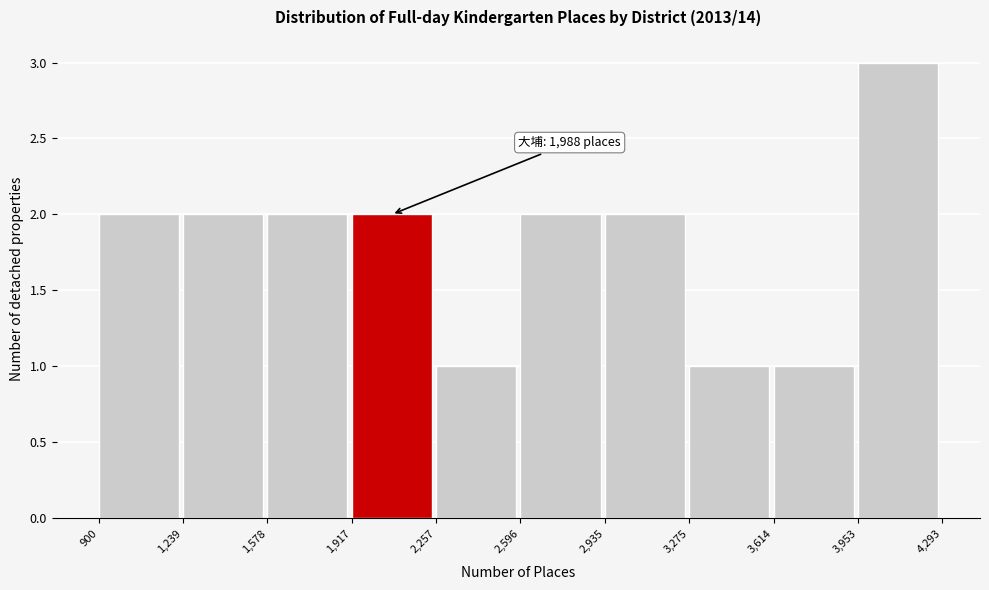

Over which range of the x-axis is the bar tallest?

3,953 to 4,293